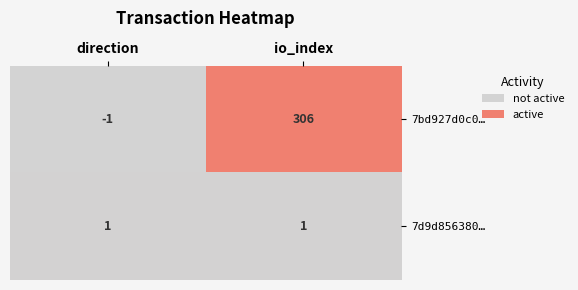

At how many categories does at least one series exceed 166?

1